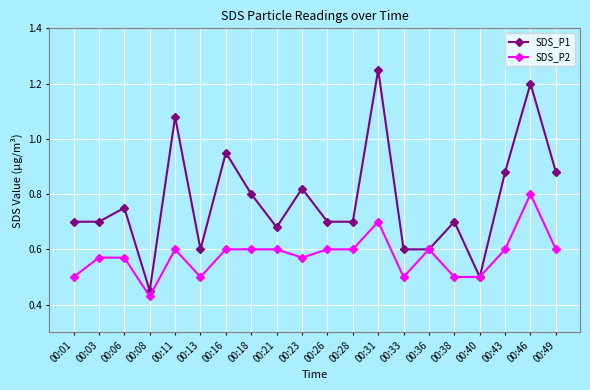

True or false: SDS_P1 has a value of 0.2 at 00:28.

False